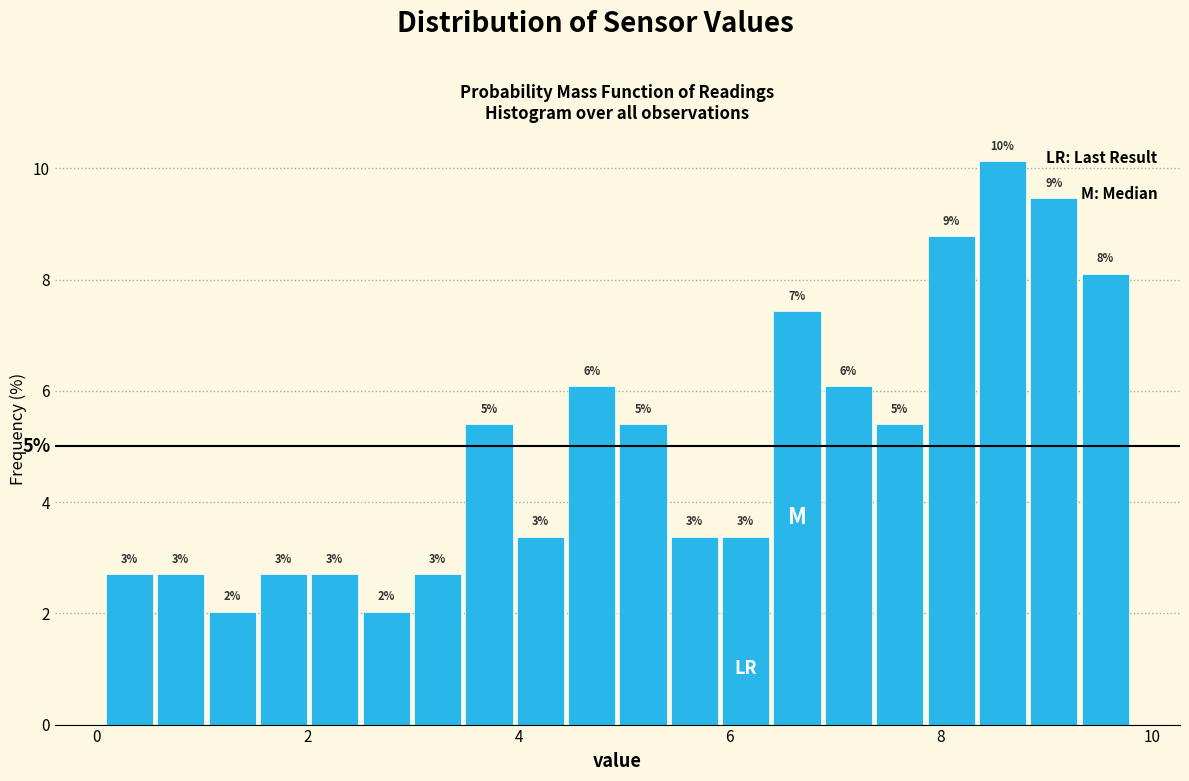

Around what value on the x-axis is the tallest bar? Give the approximate position of its centre, as read against the axis.

8.6